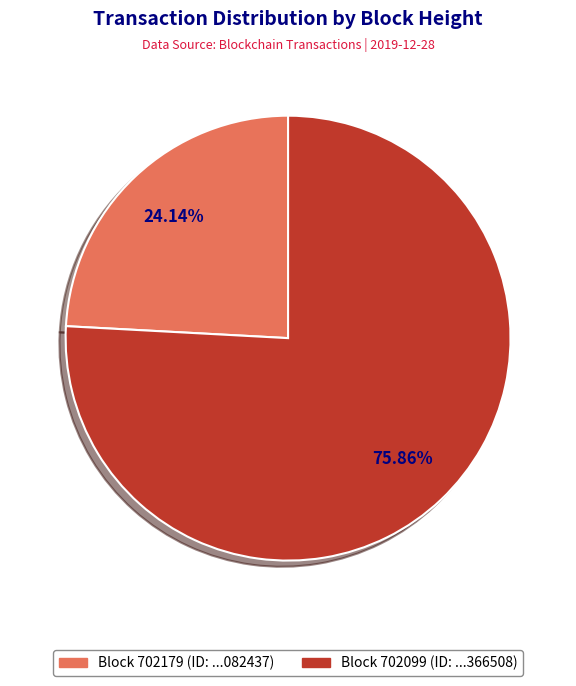

Count the number of slices in the pie.

2